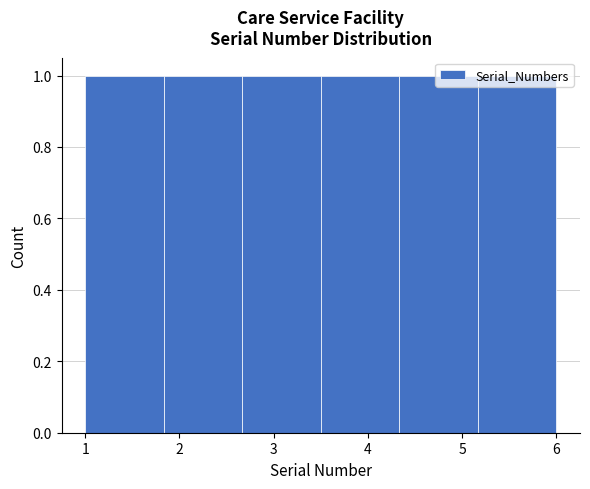

Reading left to right, list every bar in this chart as the range it spans on the x-axis followed by its height. Neither the bar edges nor the heights are printed on the chart, so give them approximately, as read against the axes.

1.0 to 1.8: 1
1.8 to 2.7: 1
2.7 to 3.5: 1
3.5 to 4.3: 1
4.3 to 5.2: 1
5.2 to 6.0: 1